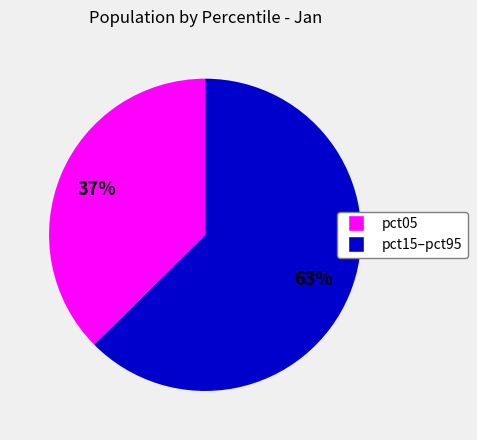

To the nearest percent, what portion does pct05 represent?

37%